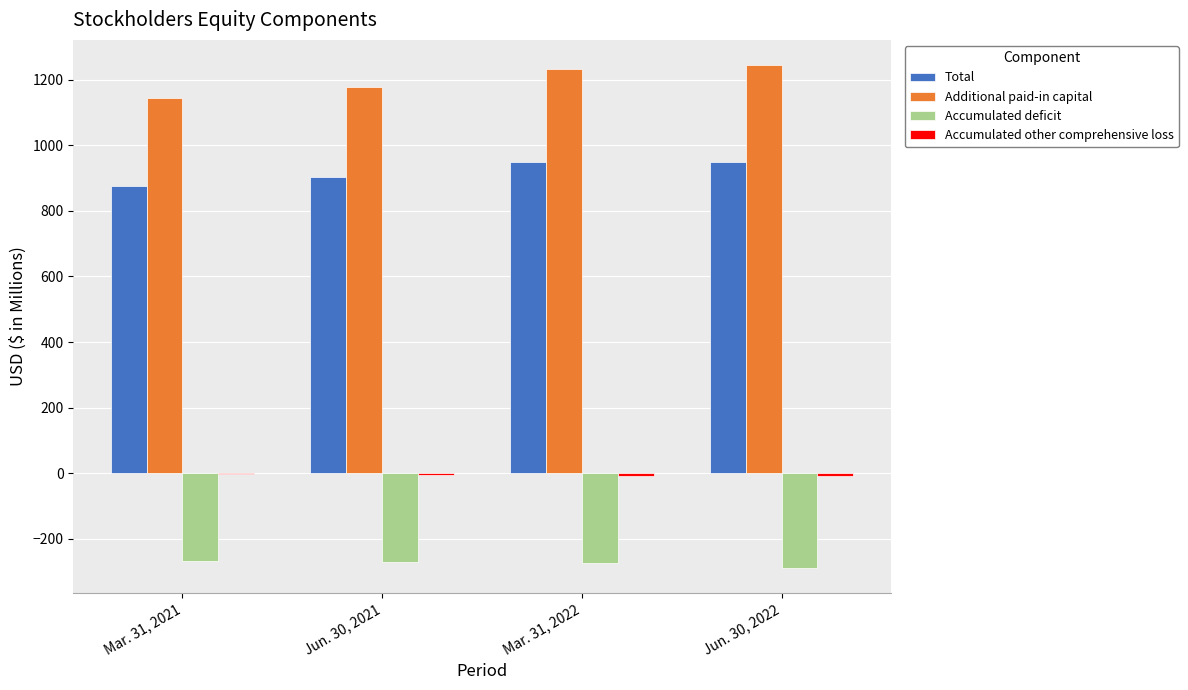

Which series has the widest spread of values?

Additional paid-in capital